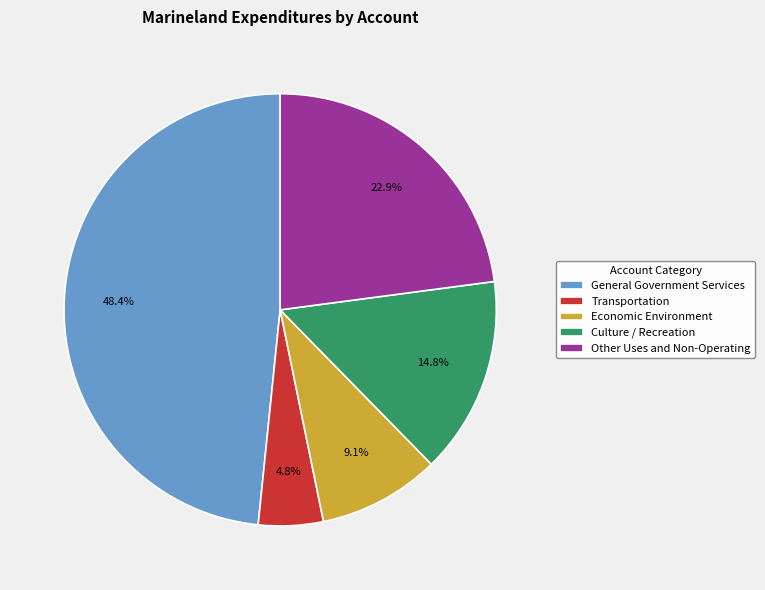

What is the total percentage of Transportation and Culture / Recreation?

19.6%